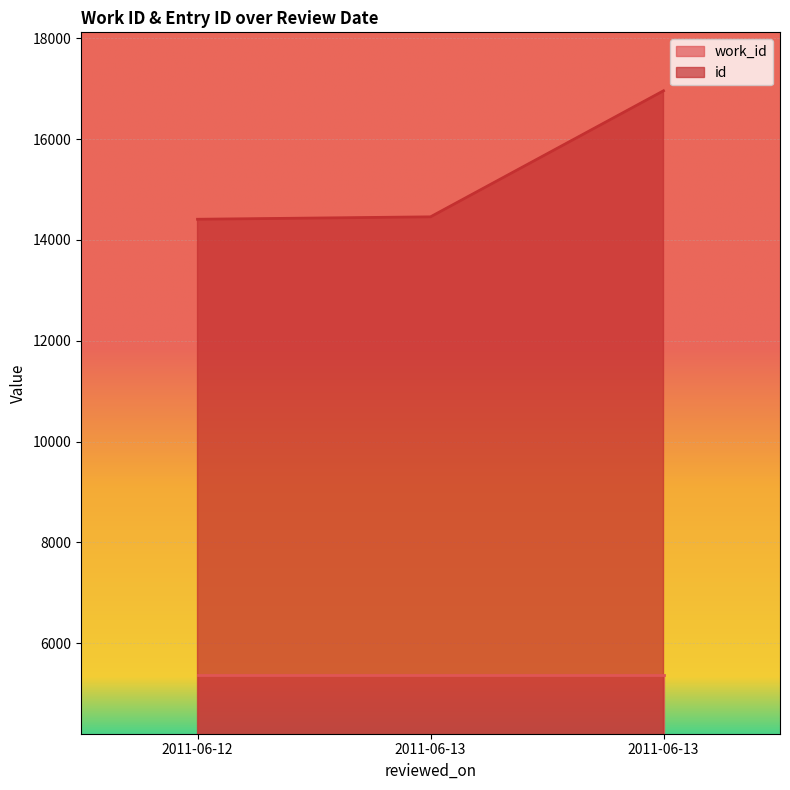

What is the change in value from 2011-06-13 to 2011-06-13?

+2500